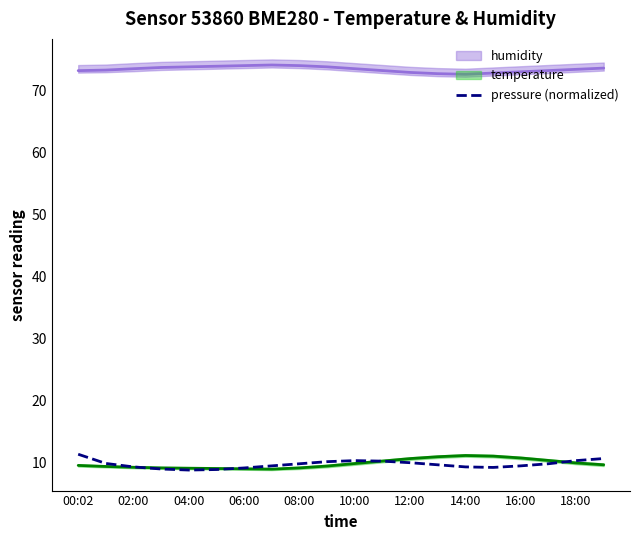

The value of pressure (normalized) at 14:00 is 9.3. True or false?

True